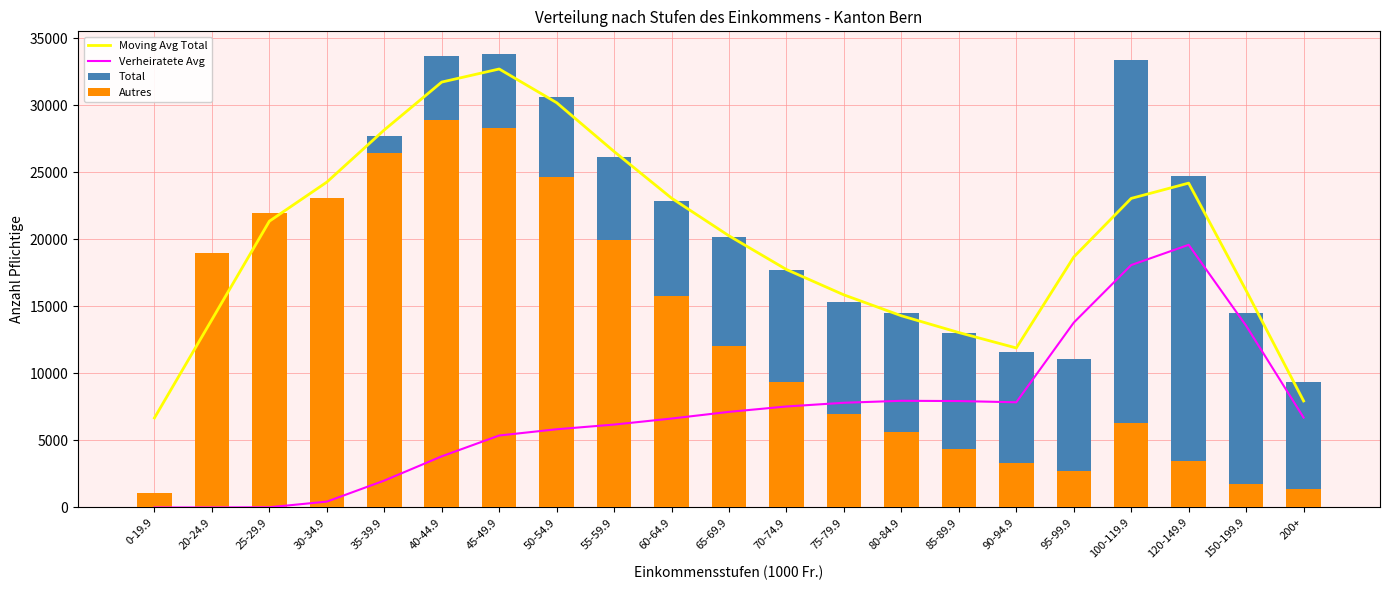

Reading left to right, transcribe all the data shown in this chart.

Moving Avg Total: 6677.0	14007.7	21345.3	24260.3	28151.0	31720.3	32695.0	30182.7	26541.3	23064.0	20255.0	17743.0	15851.3	14294.3	13042.7	11893.0	18675.3	23046.3	24186.0	16179.3	7942.3
Verheiratete Avg: 0.0	0.0	14.7	436.3	2004.7	3812.7	5366.7	5832.0	6181.0	6631.3	7129.0	7530.0	7807.7	7953.7	7935.0	7843.0	13783.3	18076.3	19584.0	13549.7	6702.7
Total: 1092.0	18939.0	21992.0	23105.0	27684.0	33664.0	33813.0	30608.0	26127.0	22889.0	20176.0	17700.0	15353.0	14501.0	13029.0	11598.0	11052.0	33376.0	24711.0	14471.0	9356.0
Autres: 1092.0	18939.0	21992.0	23061.0	26415.0	28912.0	28266.0	24610.0	19955.0	15769.0	12020.0	9357.0	6998.0	5606.0	4378.0	3351.0	2735.0	6285.0	3488.0	1761.0	1405.0